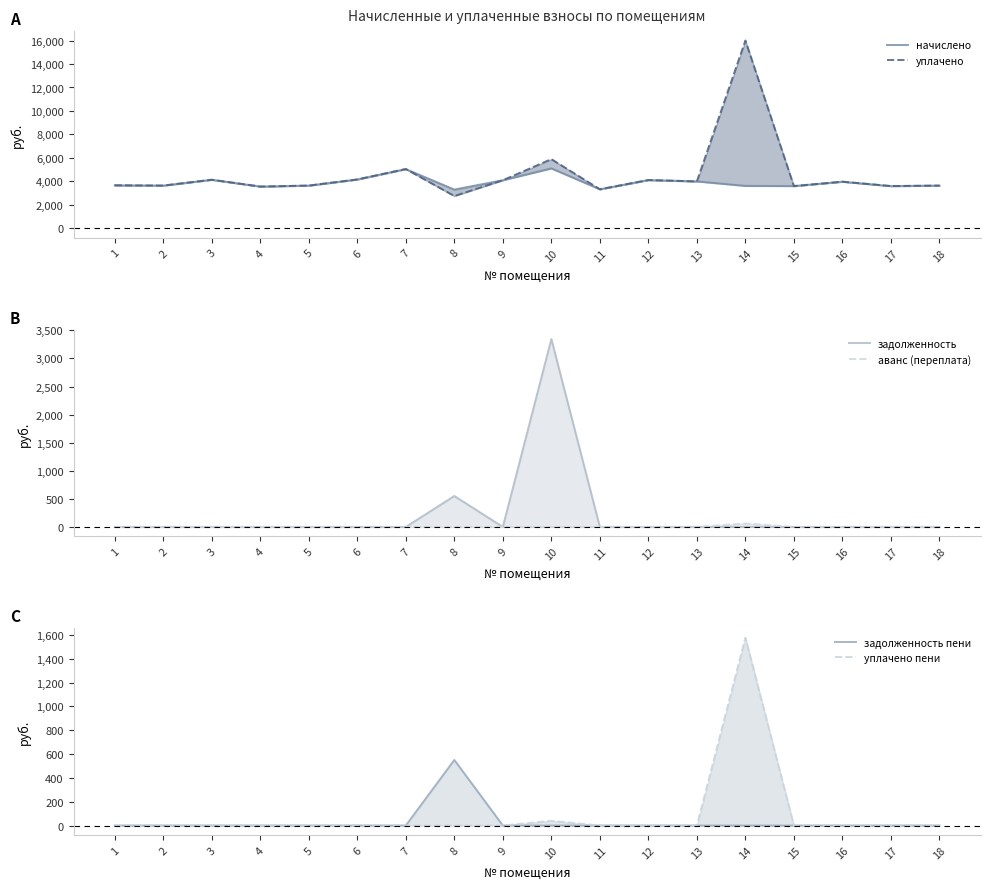

True or false: аванс (переплата) and начислено cross at least once.

False